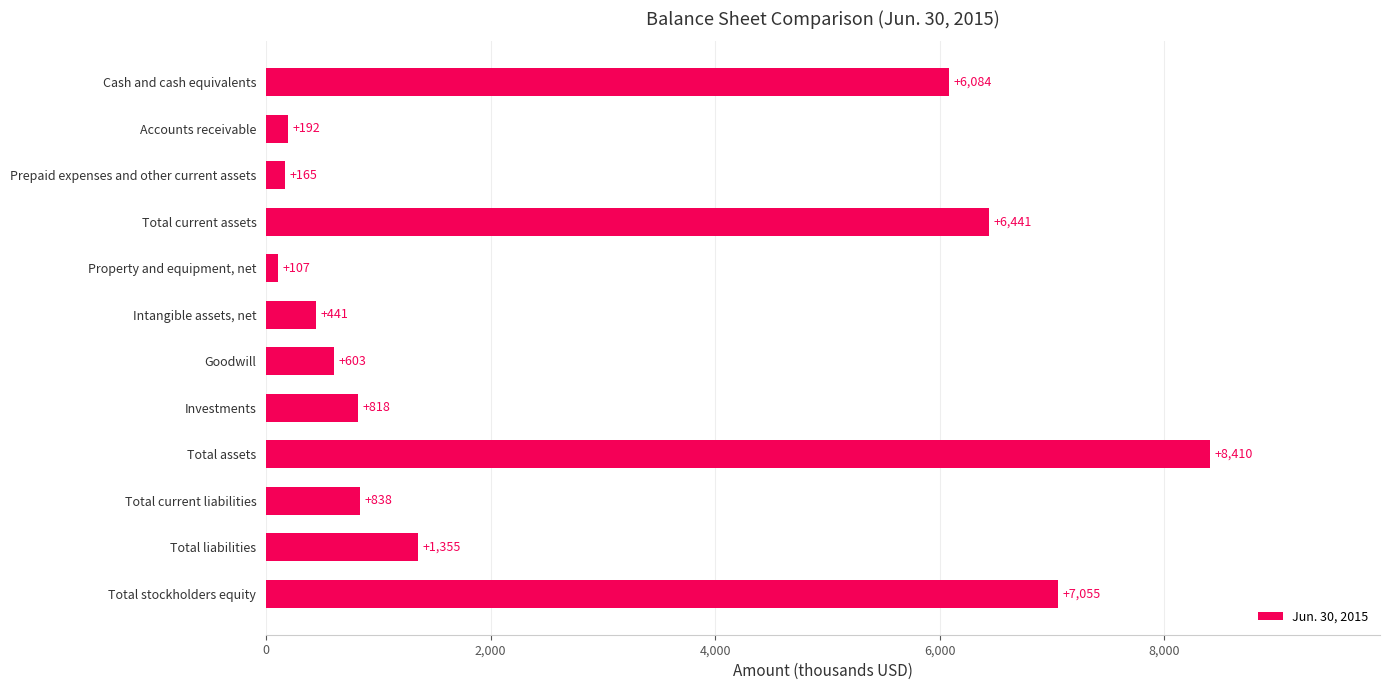

What is the label of the 11th bar from the top?

Total liabilities